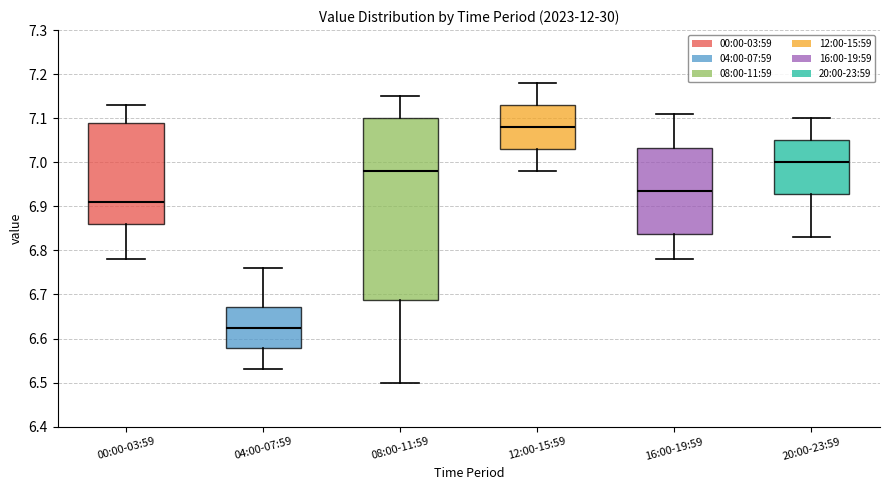

Reading left to right, read every box against the y-axis: the position of its median line, the range the box covers, and the ends of its whiskers. The values are not printed on the chart, so give them approximately, as read against the axis.

00:00-03:59: median 6.91, box 6.86 to 7.09, whiskers 6.78 to 7.13
04:00-07:59: median 6.63, box 6.58 to 6.67, whiskers 6.53 to 6.76
08:00-11:59: median 6.98, box 6.69 to 7.10, whiskers 6.50 to 7.15
12:00-15:59: median 7.08, box 7.03 to 7.13, whiskers 6.98 to 7.18
16:00-19:59: median 6.94, box 6.84 to 7.03, whiskers 6.78 to 7.11
20:00-23:59: median 7.00, box 6.93 to 7.05, whiskers 6.83 to 7.10